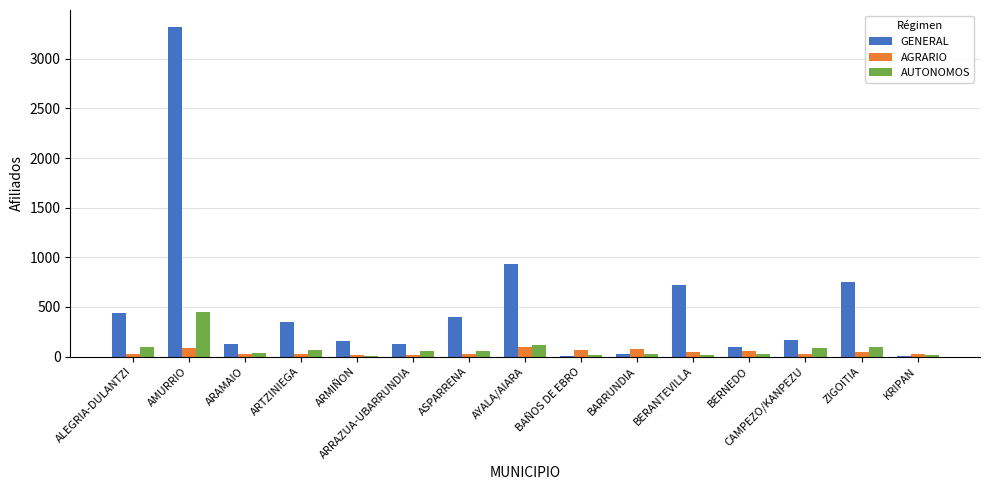

What is the greatest value displayed?

3325